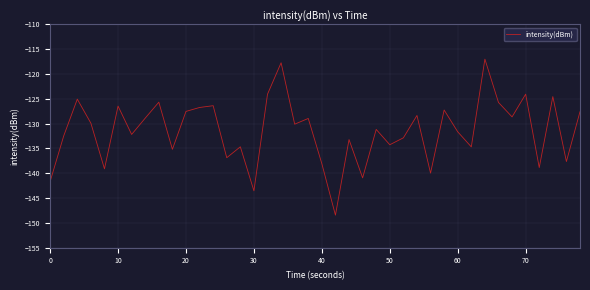

How many interior local valleys (lower than both neighbors) does the data have?

14